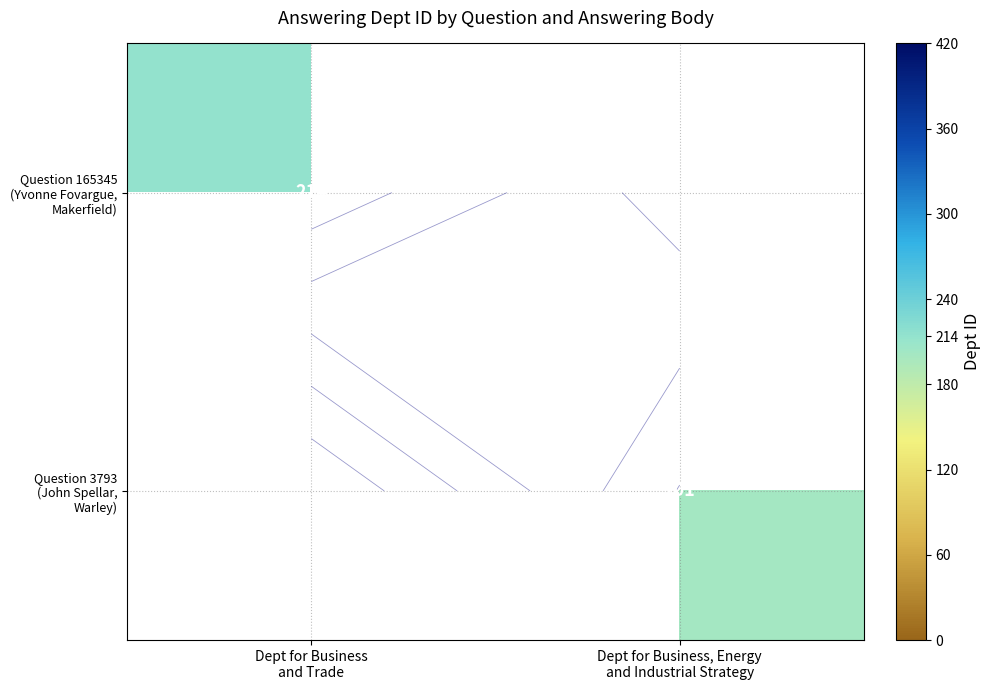

Which category has the lowest value across all series?

Dept for Business, Energy
and Industrial Strategy